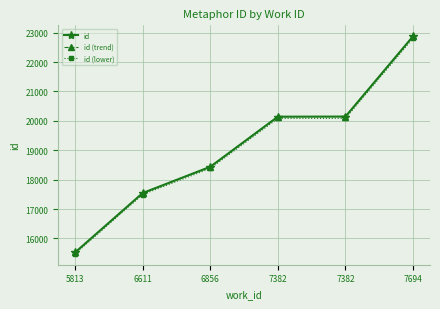

Does the chart have visible grid lines?

Yes